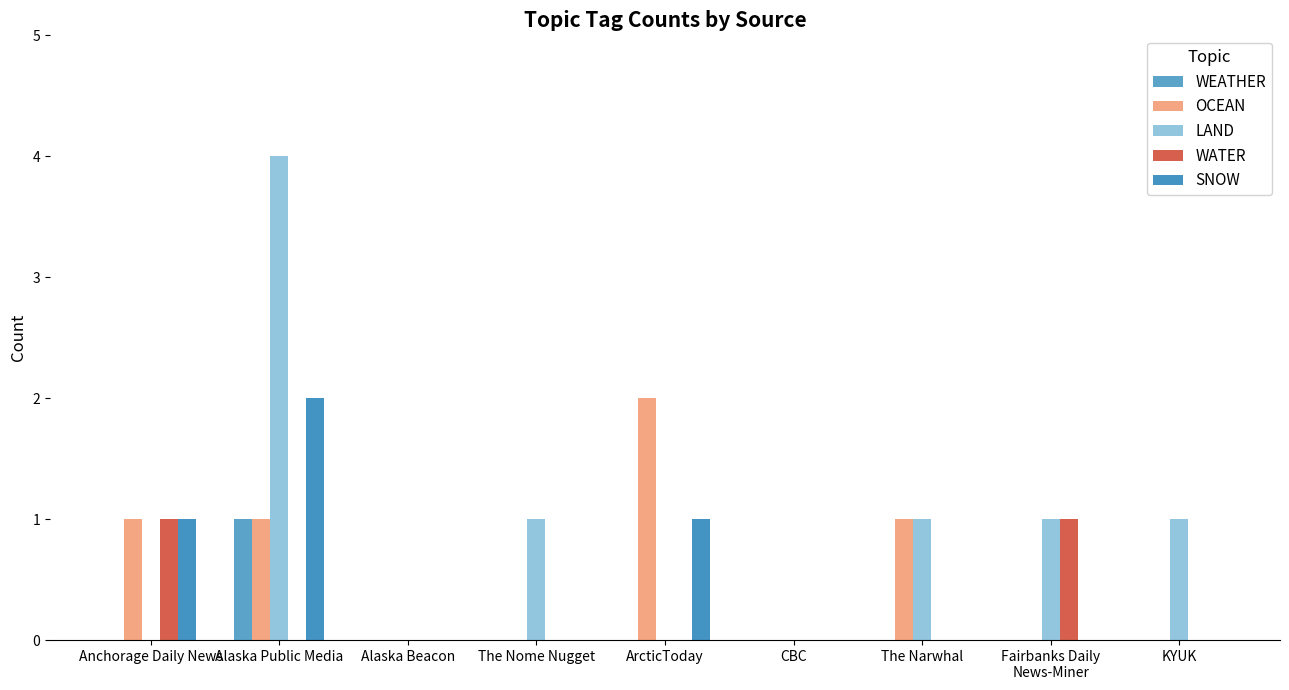

List the labels in order of LAND value, smallest first.

Anchorage Daily News, Alaska Beacon, ArcticToday, CBC, The Nome Nugget, The Narwhal, Fairbanks Daily
News-Miner, KYUK, Alaska Public Media